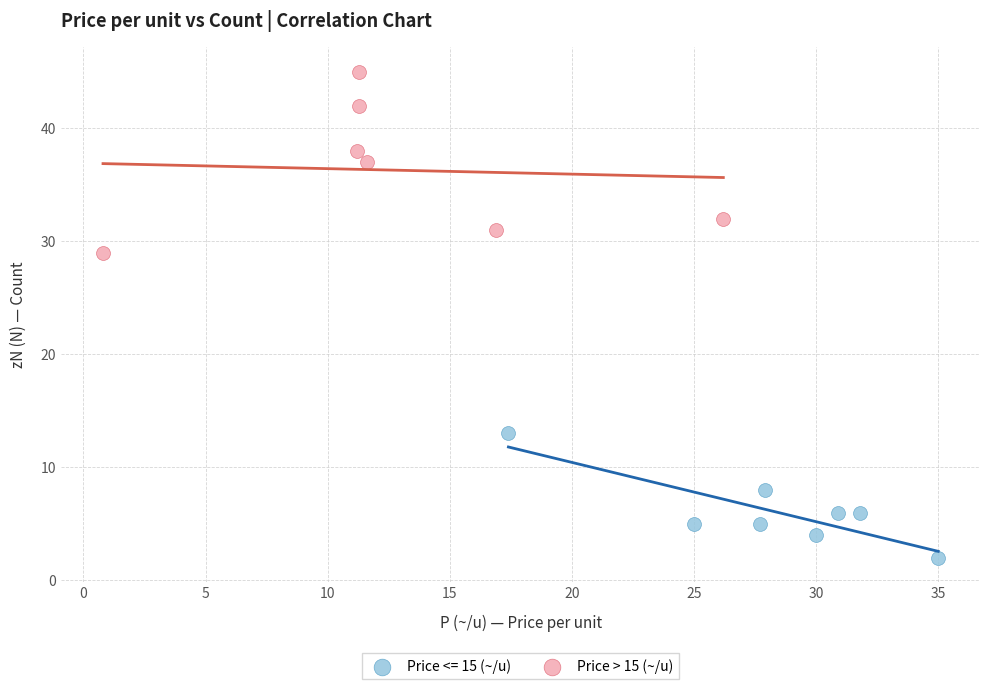

Which series has the largest Y range (max minus min)?

Price > 15 (~/u)